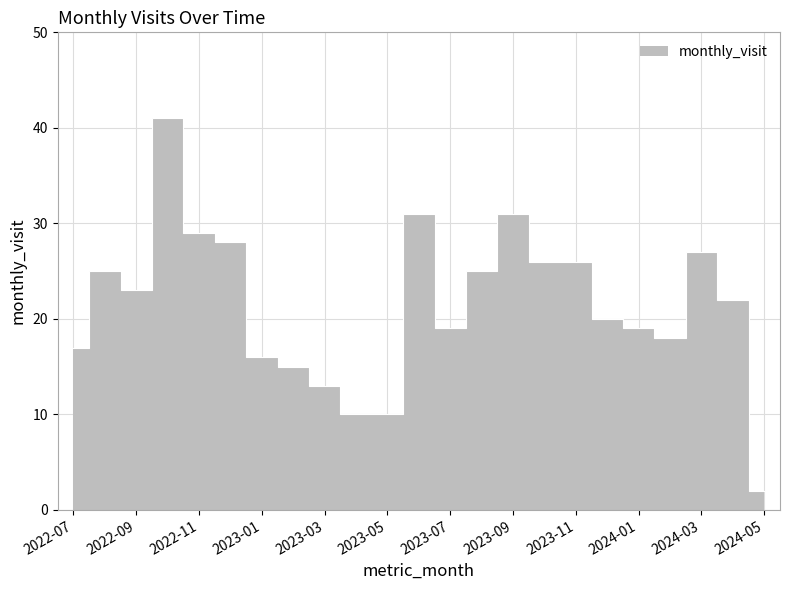

What is the difference between the second highest and second lowest values?

21